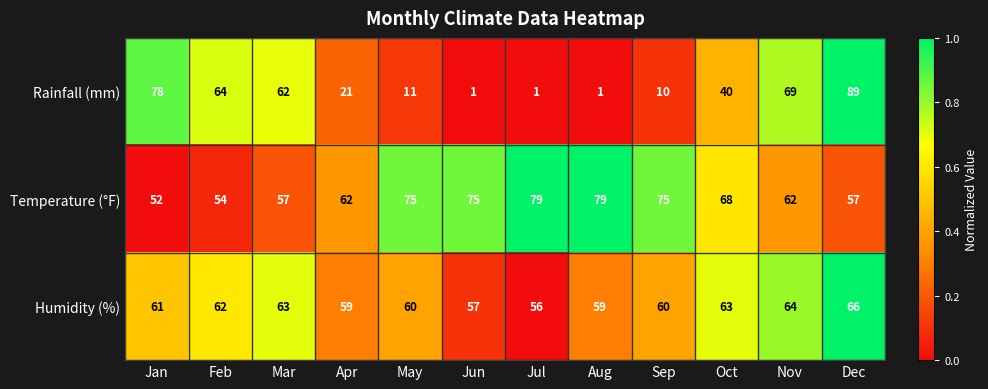

At which category does the chart reach its peak across all series?

Dec